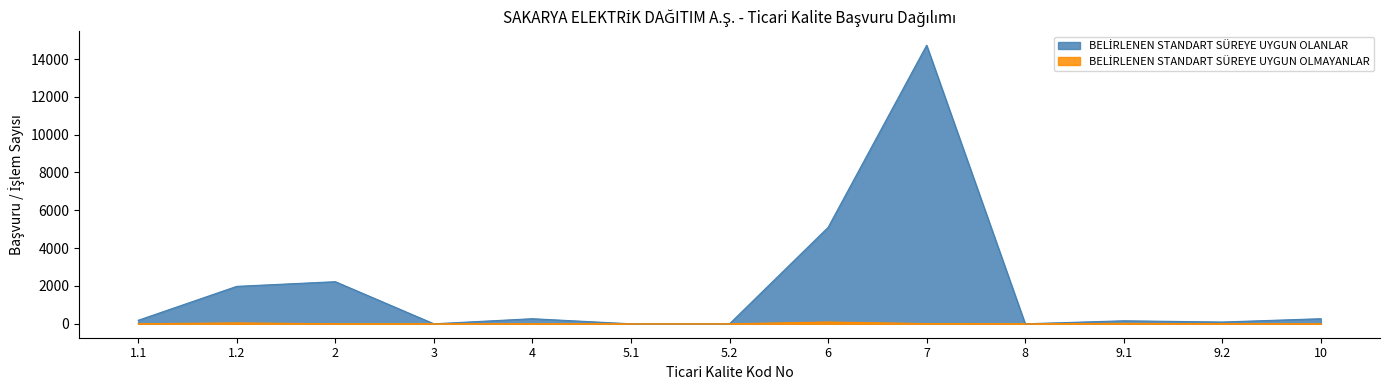

Where is the first local maximum for BELİRLENEN STANDART SÜREYE UYGUN OLANLAR?

2